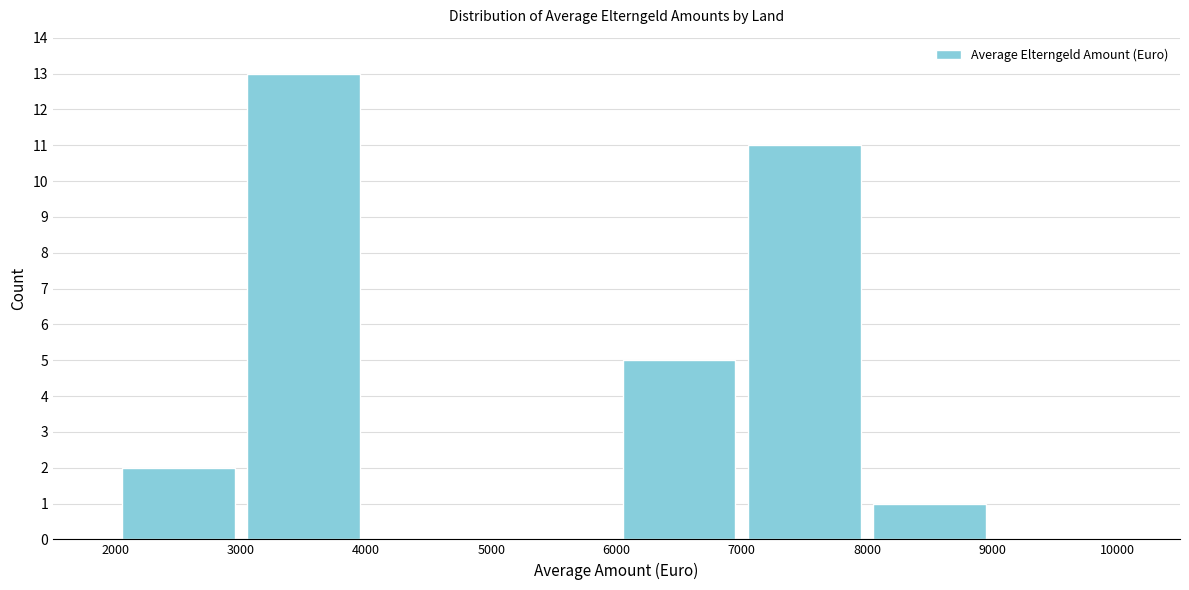

What is the height of the bar covering 8000 to 9000 on the x-axis? The values are not printed on the chart, so give them approximately, as read against the axis.

1